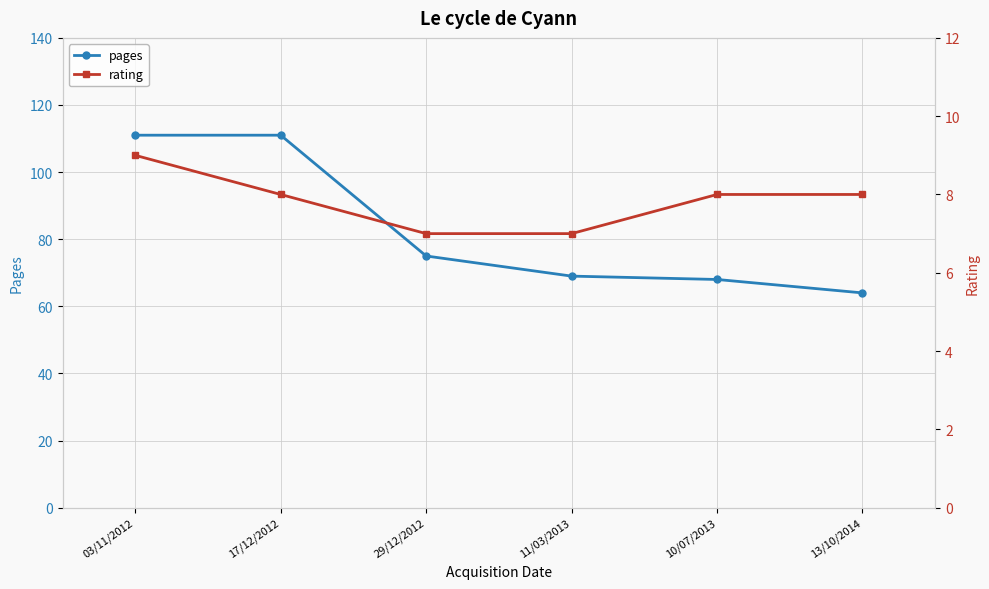

What is the label of the 5th point from the right?

17/12/2012